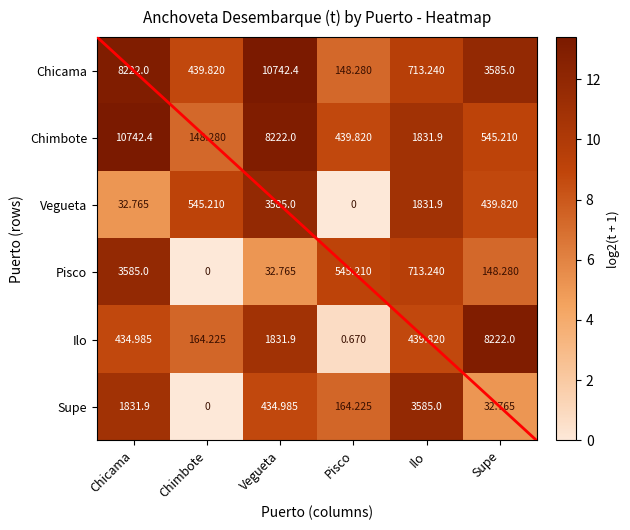

At how many categories does at least one series exceed 4?

6